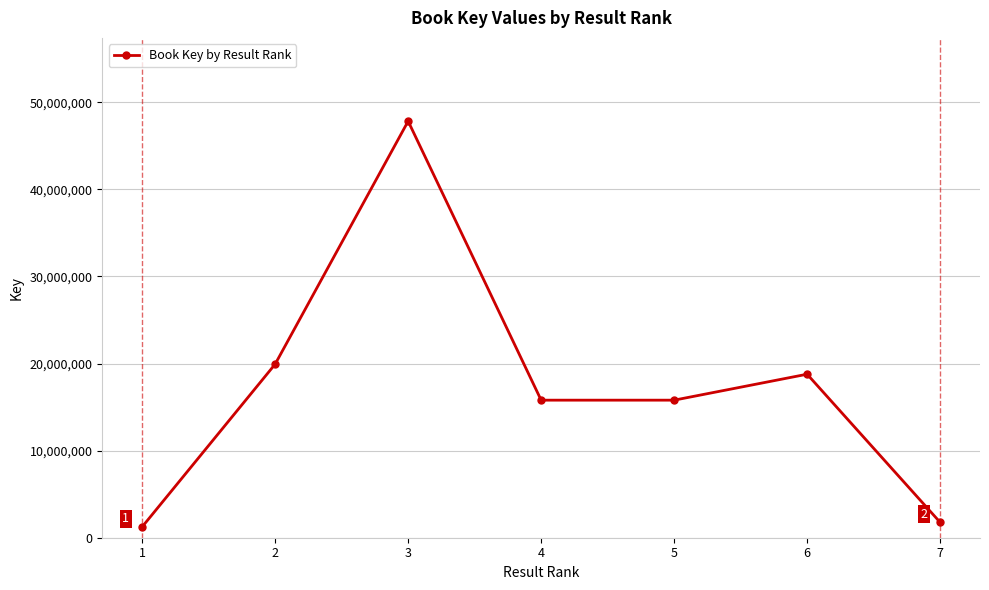

Between 2 and 7, which is larger?

2